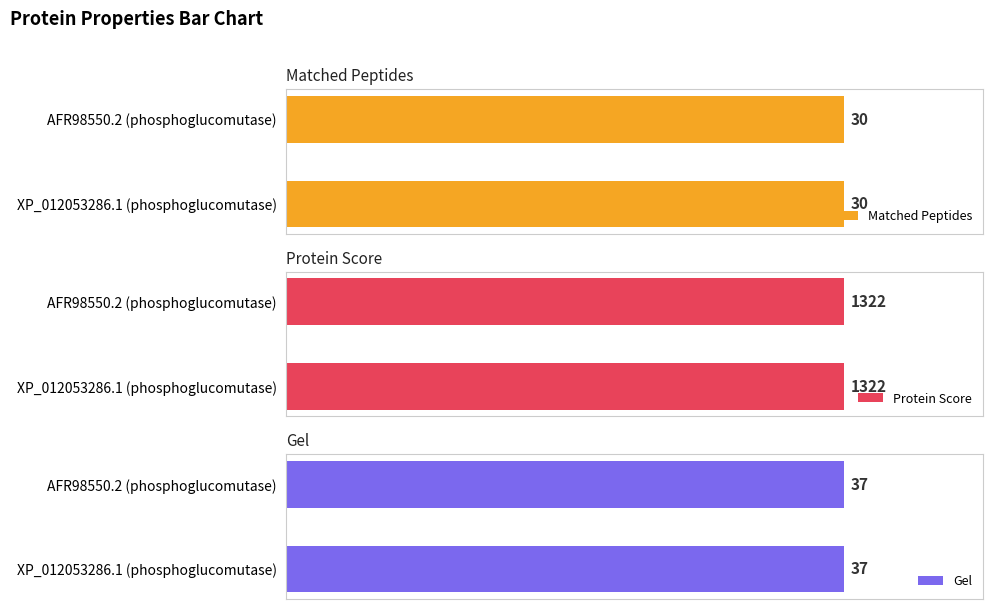

Between AFR98550.2 (phosphoglucomutase) and XP_012053286.1 (phosphoglucomutase), which series saw the biggest shift?

Matched Peptides